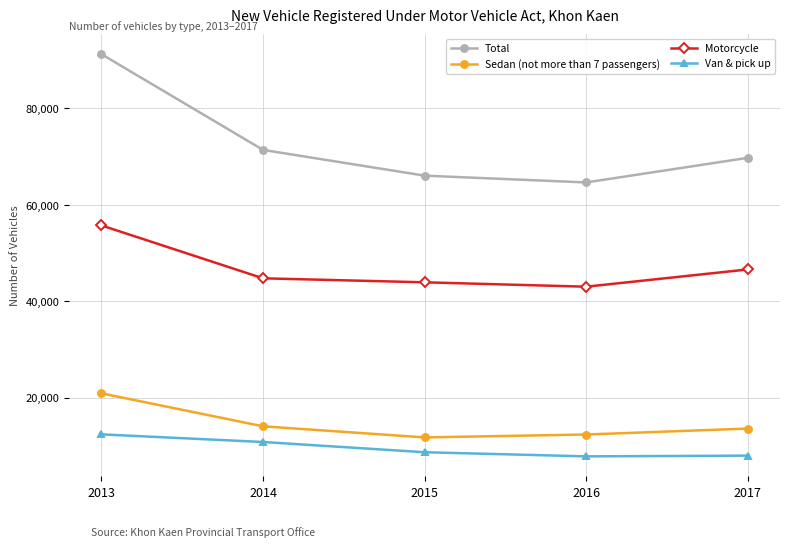

What is the spread (max minus min) of values at 2014?

60606